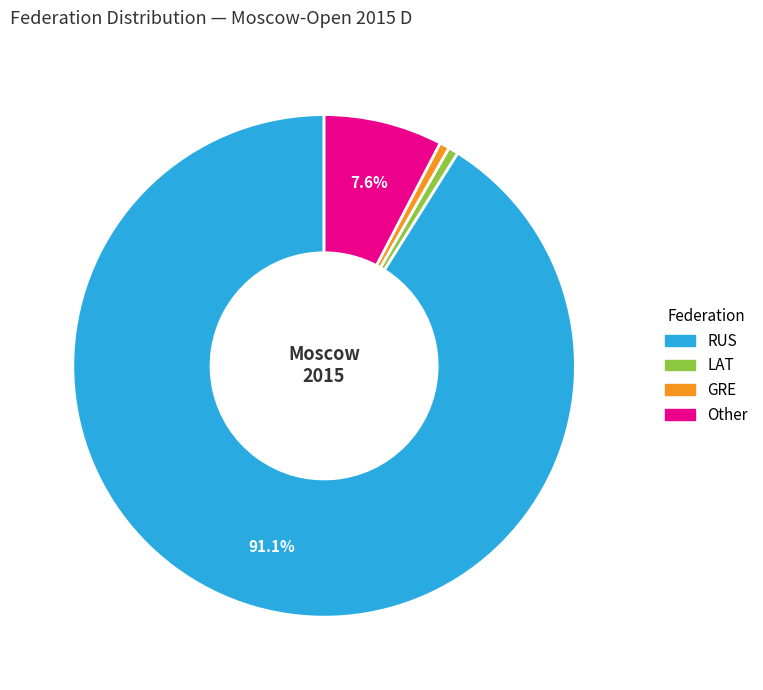

Is LAT the majority of the pie?

No